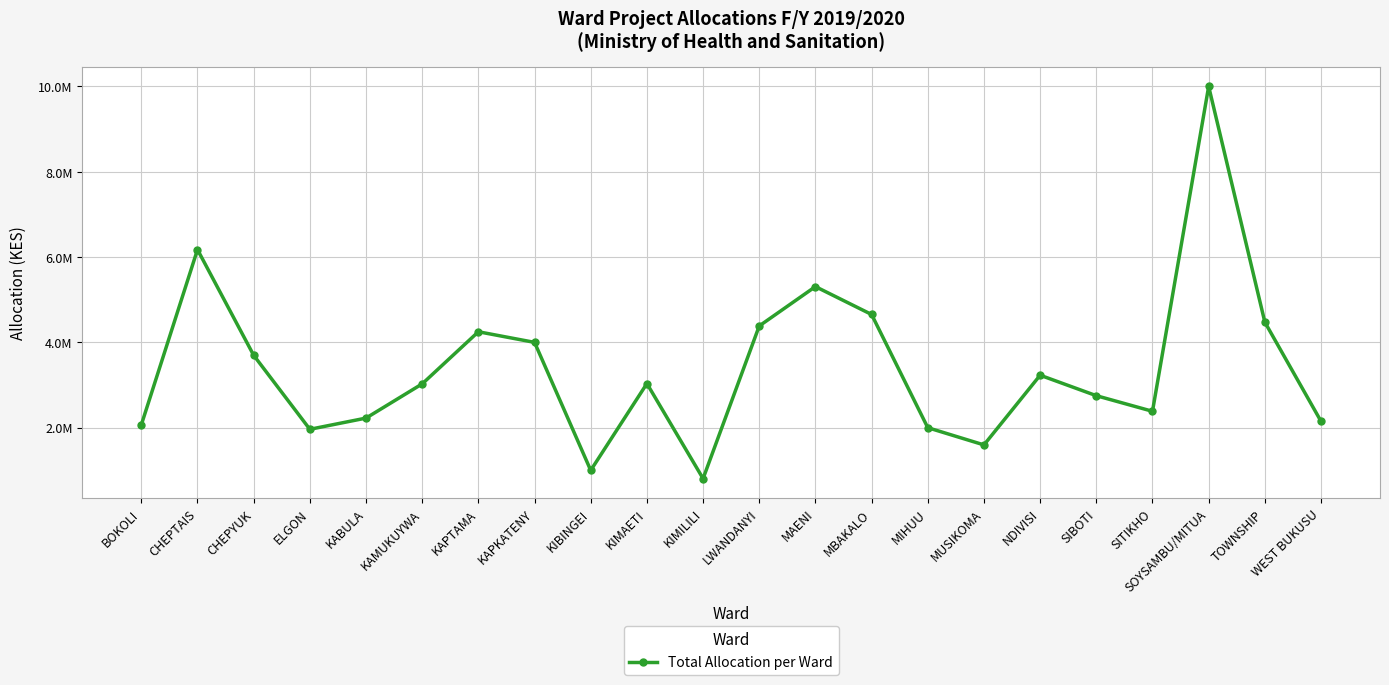

Does the chart have visible grid lines?

Yes